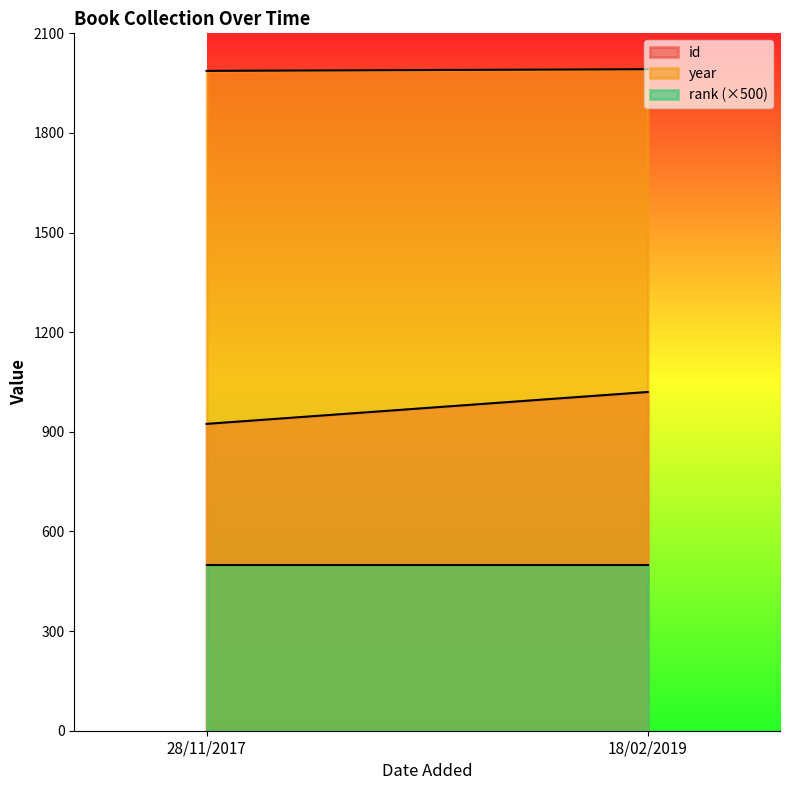

What is the sum of all year values?

3979